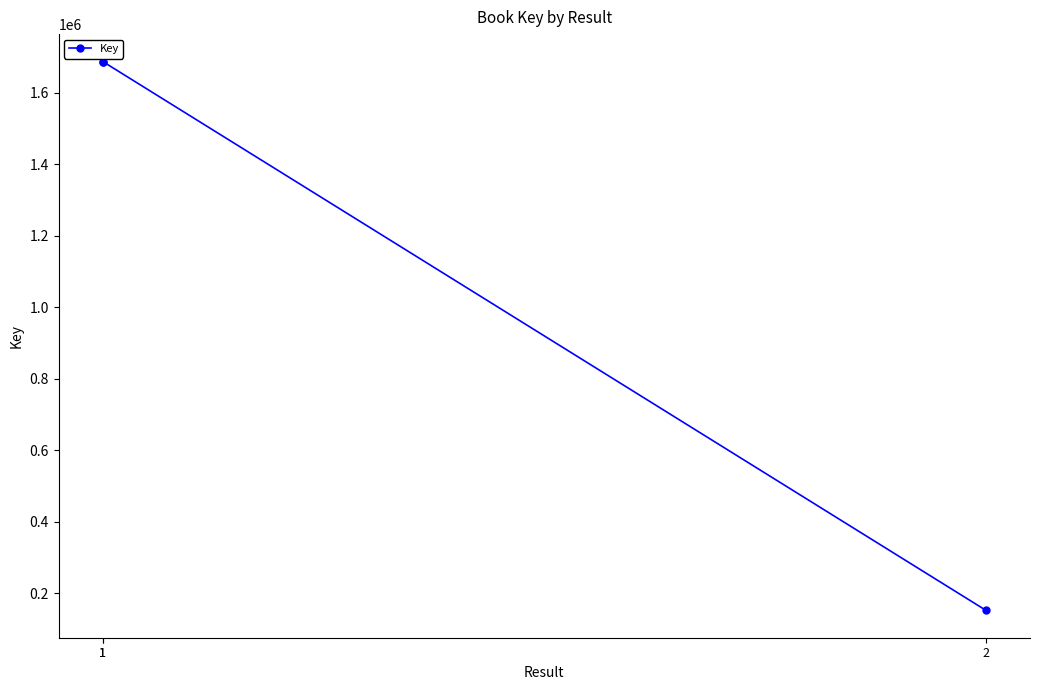

Is it true that the value at 1 is 1687539?

True